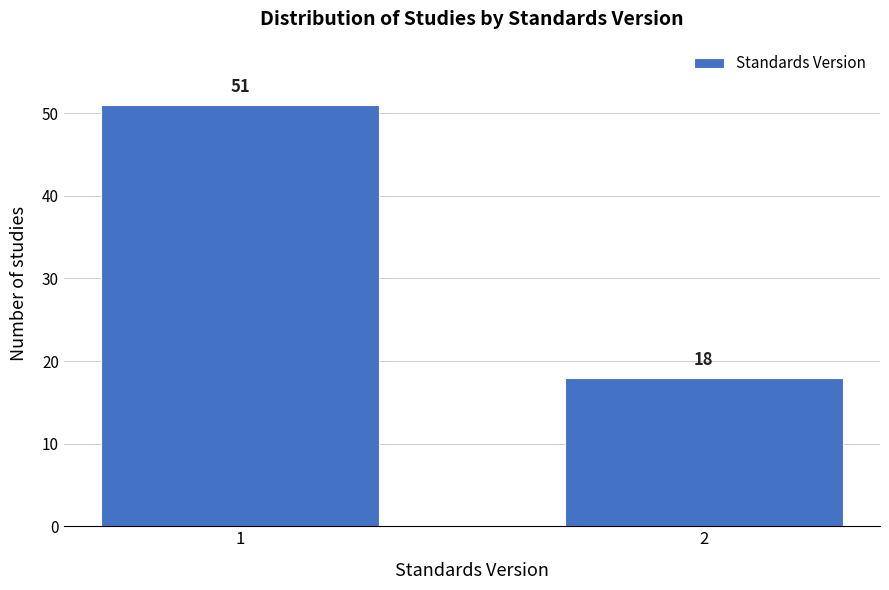

Reading left to right, list all the values displayed in this chart.

1=51	2=18